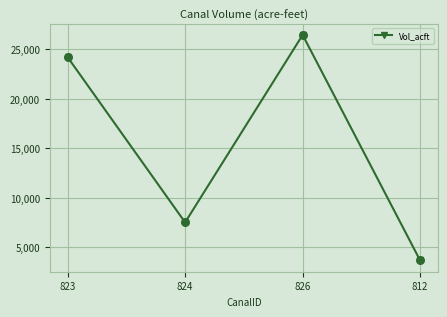

What is the ratio of the value at 823 to the value at 824?

3.2